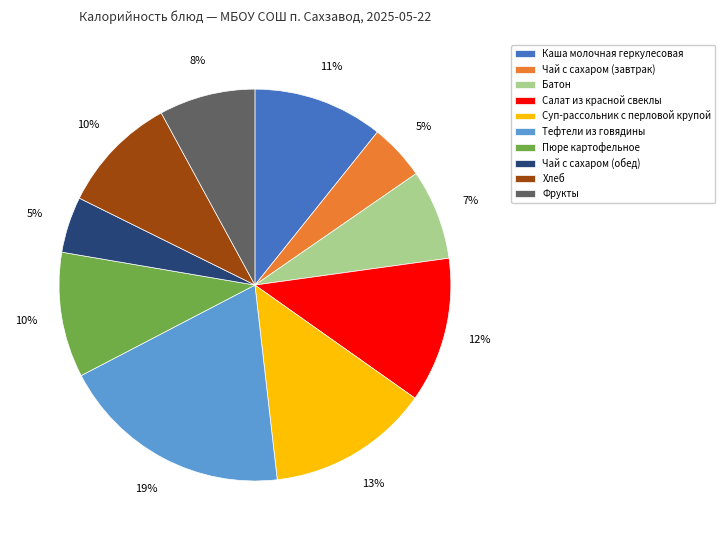

What percentage is the Чай с сахаром (завтрак) slice, to the nearest percent?

5%